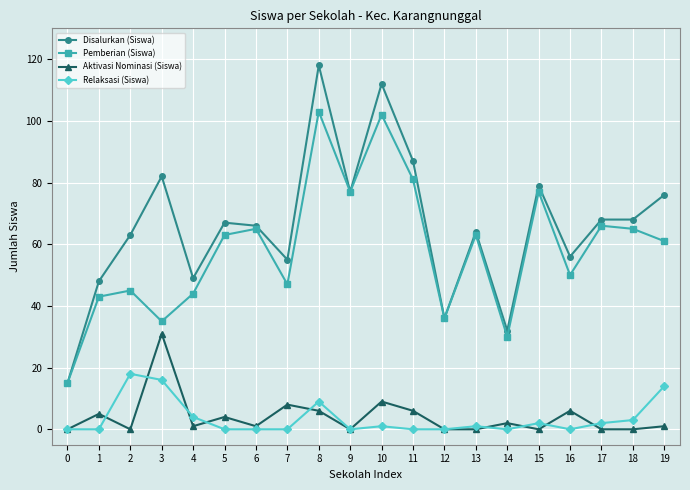

True or false: Disalurkan (Siswa) and Relaksasi (Siswa) cross at least once.

False